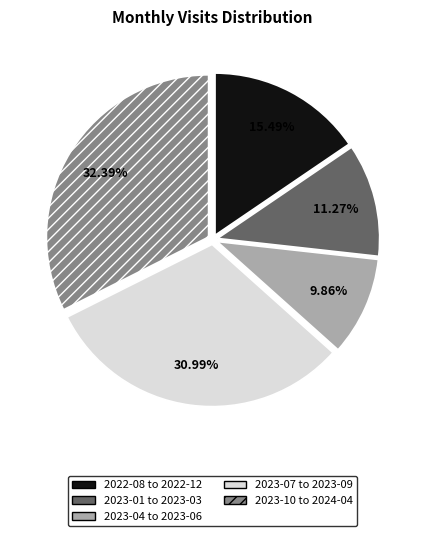

Approximately how many times larger is the value at 2023-04 to 2023-06 compared to 2022-08 to 2022-12?

0.6